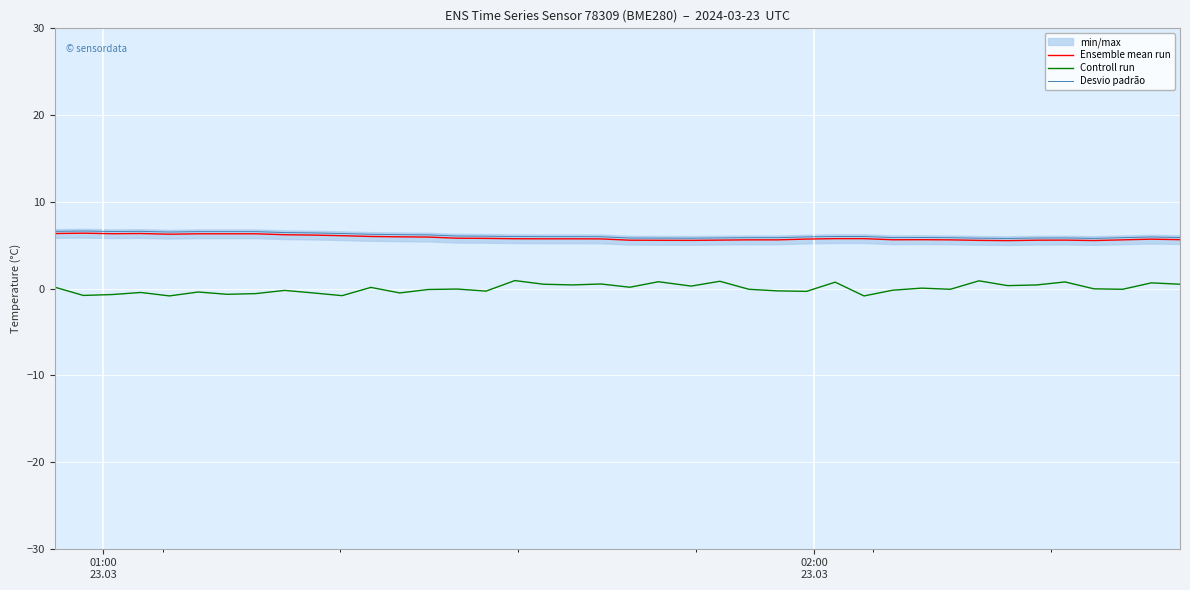

True or false: Controll run and Desvio padrão intersect in this chart.

False